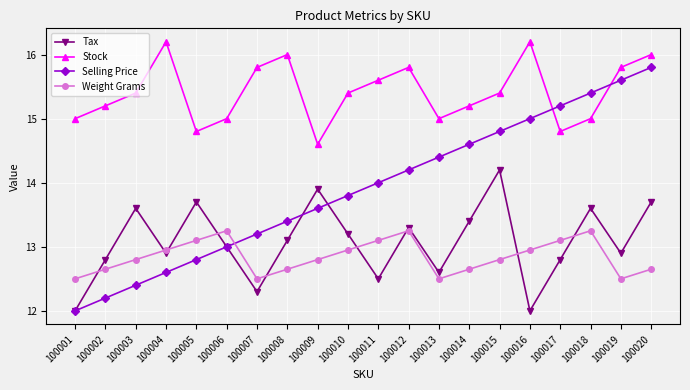

True or false: Weight Grams and Stock cross at least once.

False